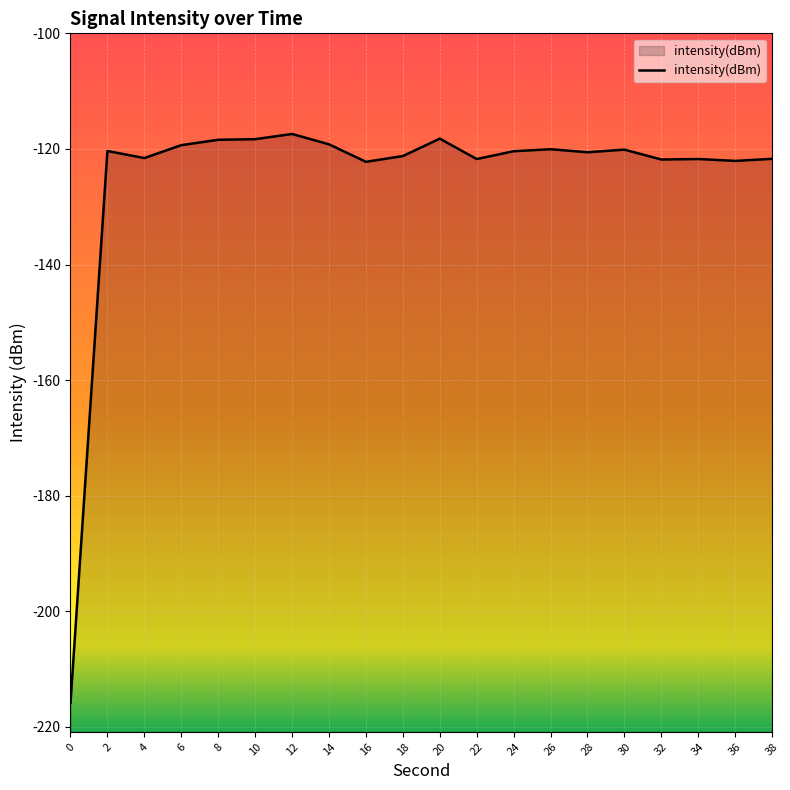

What is the greatest value displayed?

-117.4